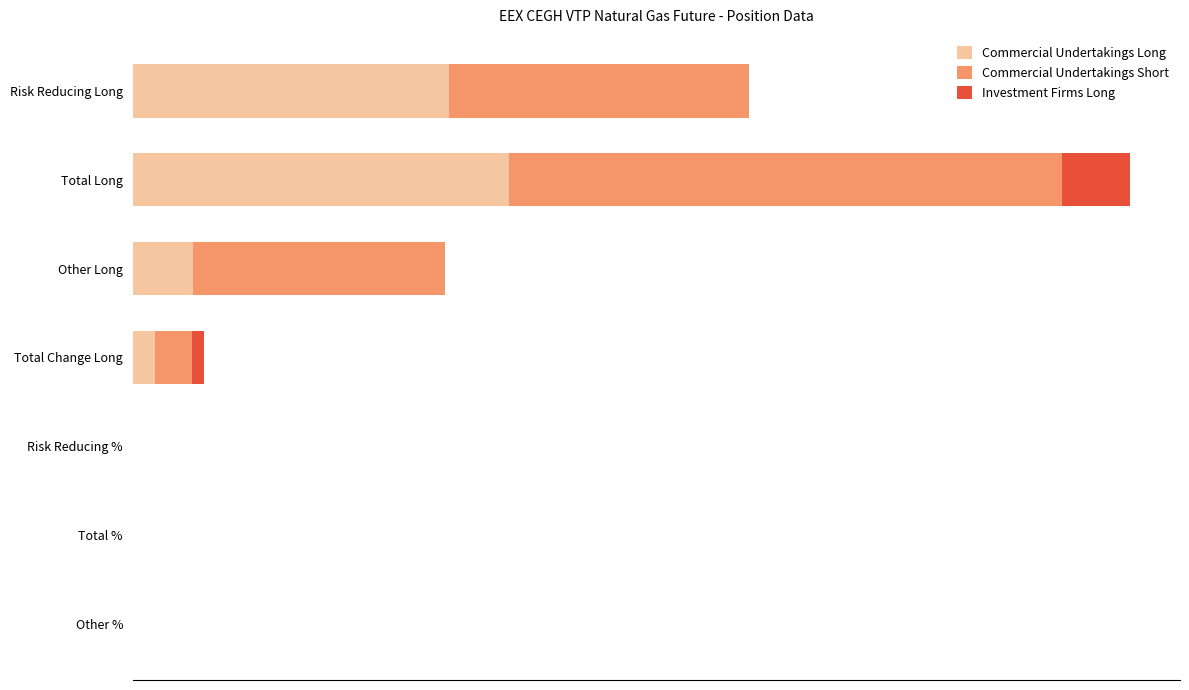

What are all the series names shown in the legend?

Commercial Undertakings Long, Commercial Undertakings Short, Investment Firms Long